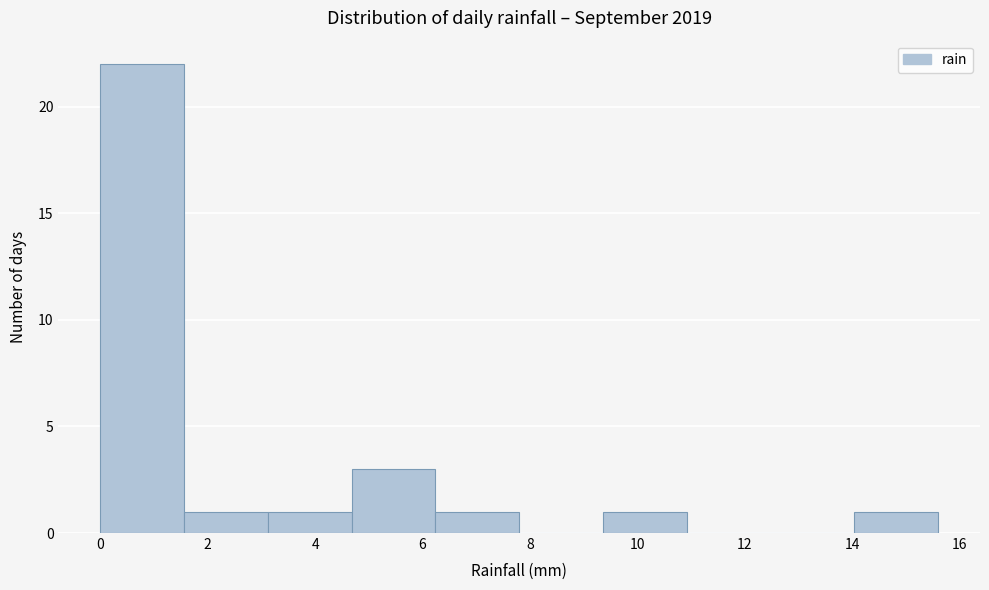

Reading left to right, list every bar in this chart as the range it spans on the x-axis followed by its height. Neither the bar edges nor the heights are printed on the chart, so give them approximately, as read against the axes.

0.00 to 1.56: 22
1.56 to 3.12: 1
3.12 to 4.68: 1
4.68 to 6.24: 3
6.24 to 7.80: 1
7.80 to 9.36: 0
9.36 to 10.92: 1
10.92 to 12.48: 0
12.48 to 14.04: 0
14.04 to 15.60: 1